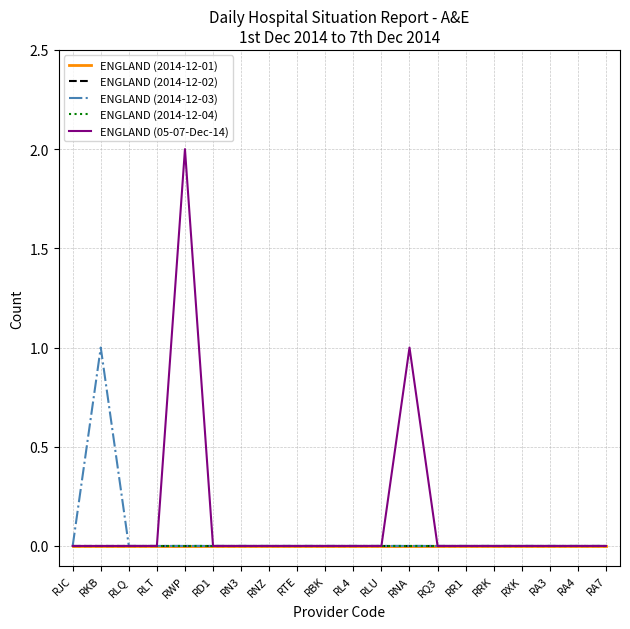

What is the label of the 19th point from the left?

RA4